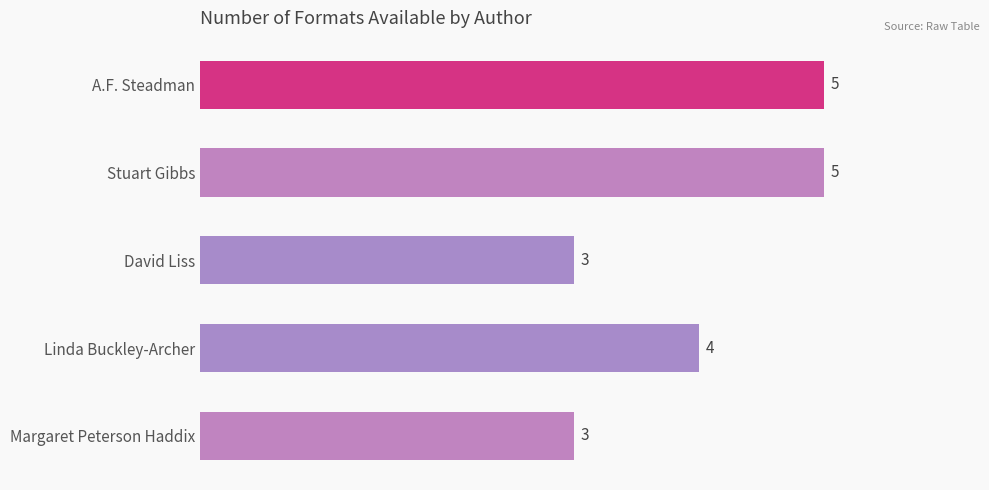

The value at Stuart Gibbs is 8. True or false?

False